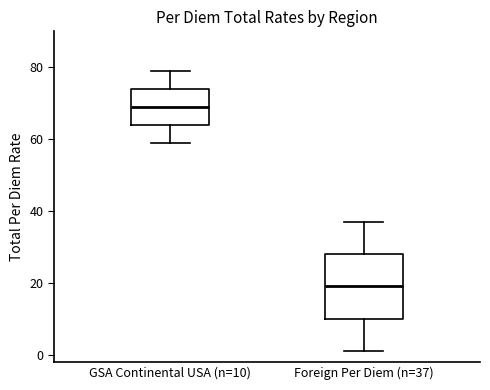

Where is the upper edge of the box for Foreign Per Diem (n=37) on the y-axis? The values are not printed on the chart, so give them approximately, as read against the axis.

28